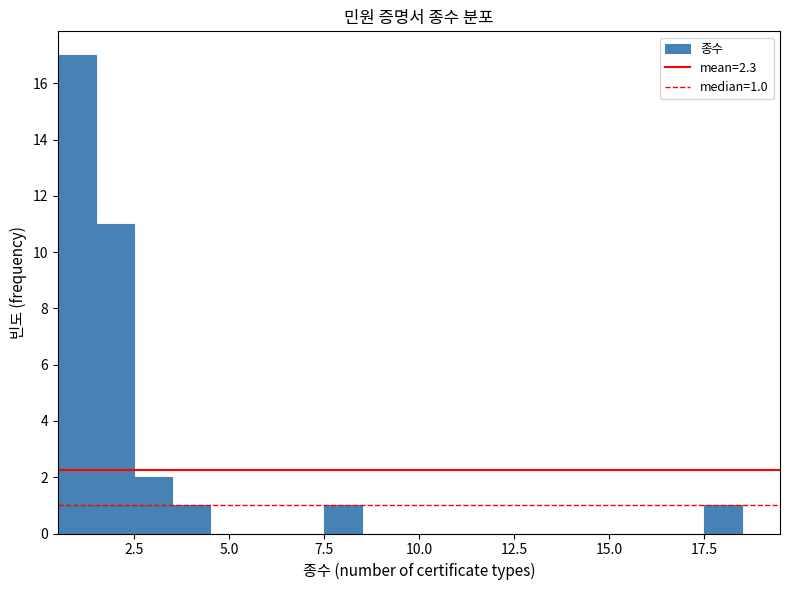

Around what value on the x-axis is the tallest bar? Give the approximate position of its centre, as read against the axis.

1.0